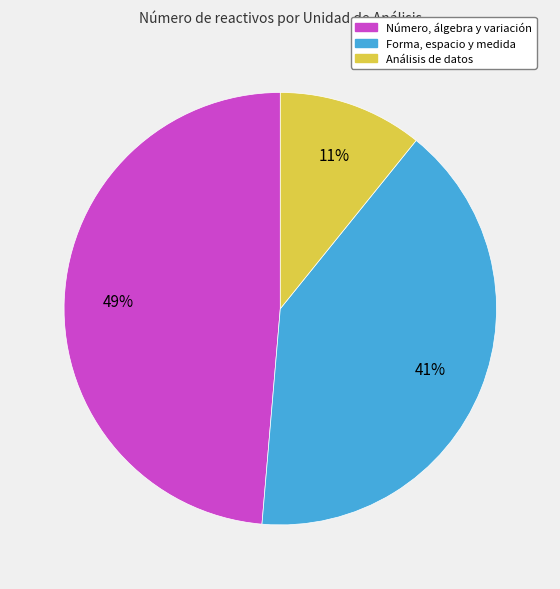

To the nearest percent, what is the combined percentage of Número, álgebra y variación and Forma, espacio y medida?

89%